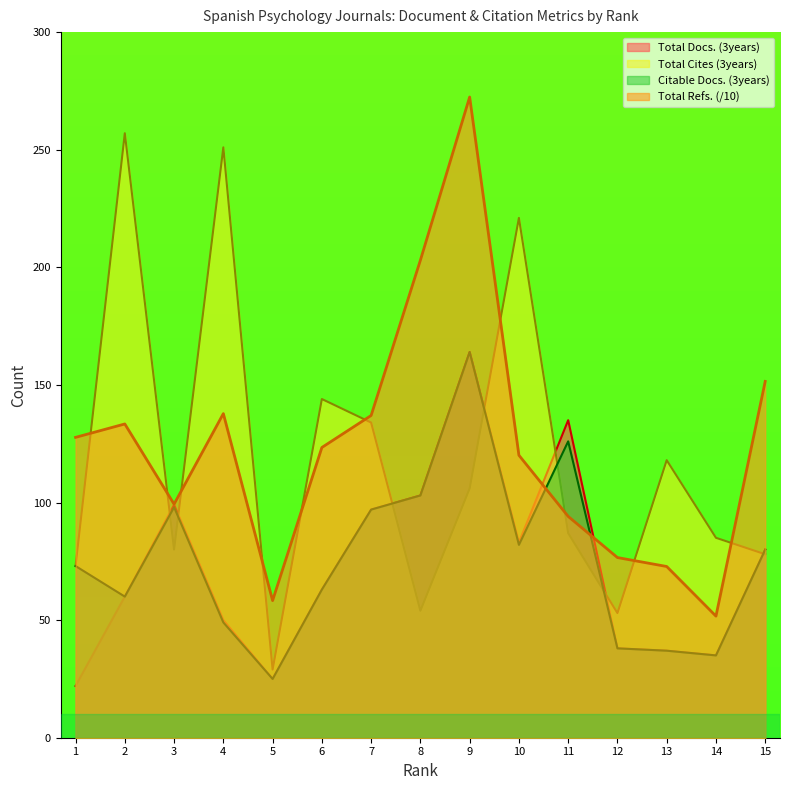

How many data points does each series have?

15